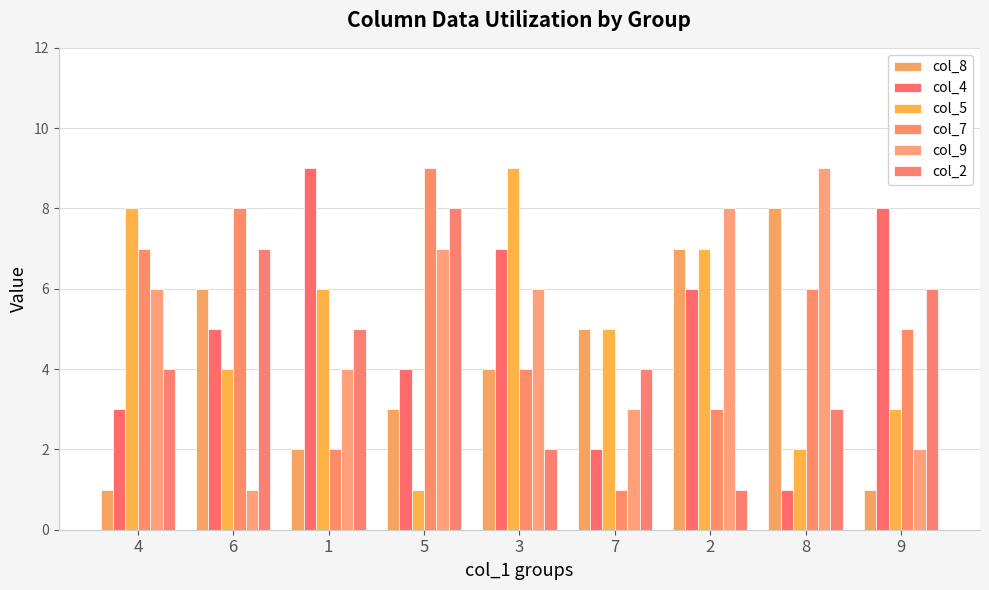

The col_9 series shows 1 at 6. True or false?

True